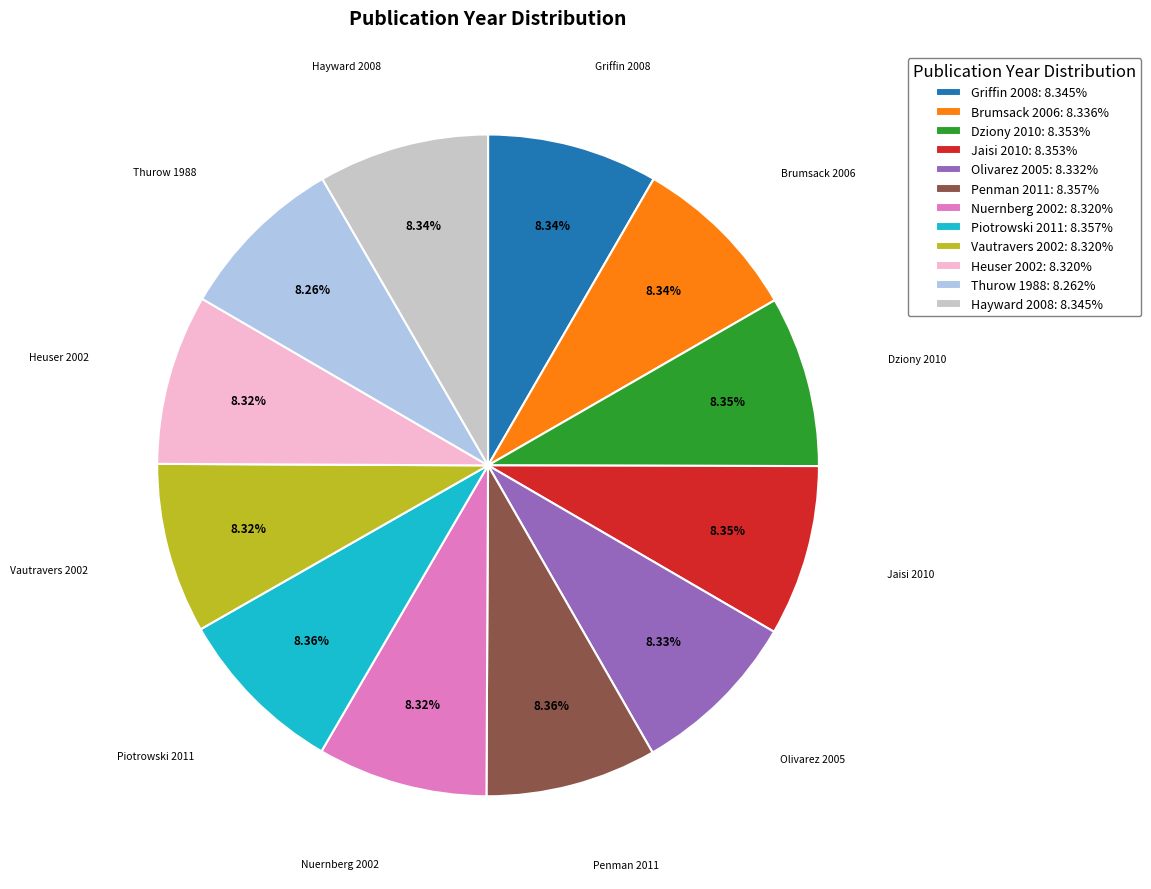

The Griffin 2008 slice represents 13% of the pie. True or false?

False